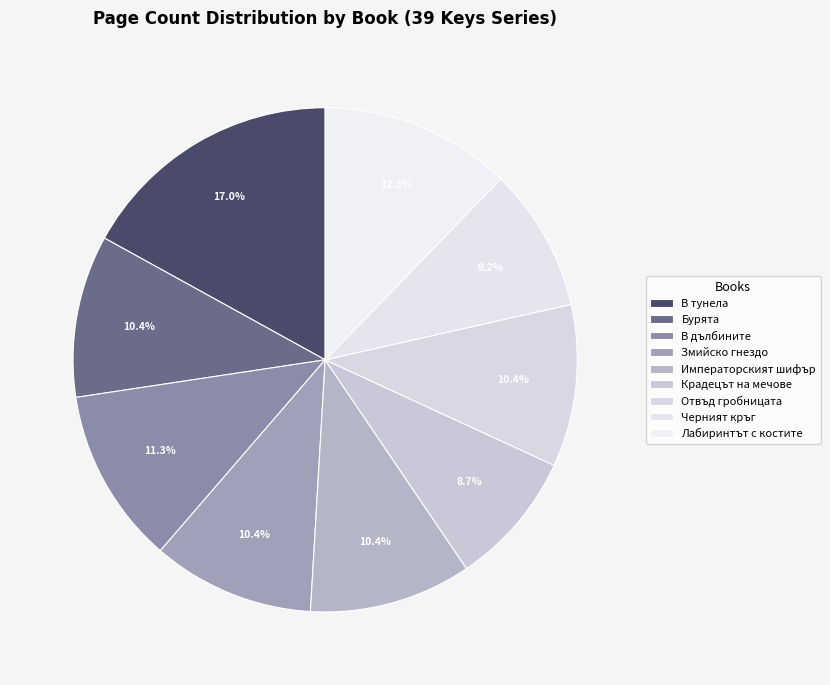

How many segments does this pie chart have?

9